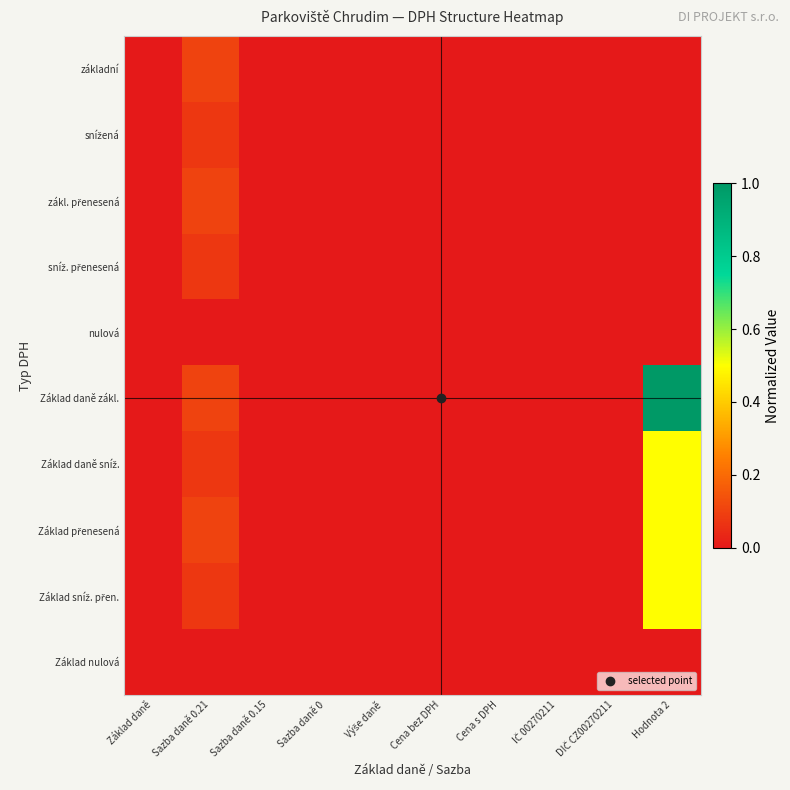

At how many categories does at least one series exceed 0?

2